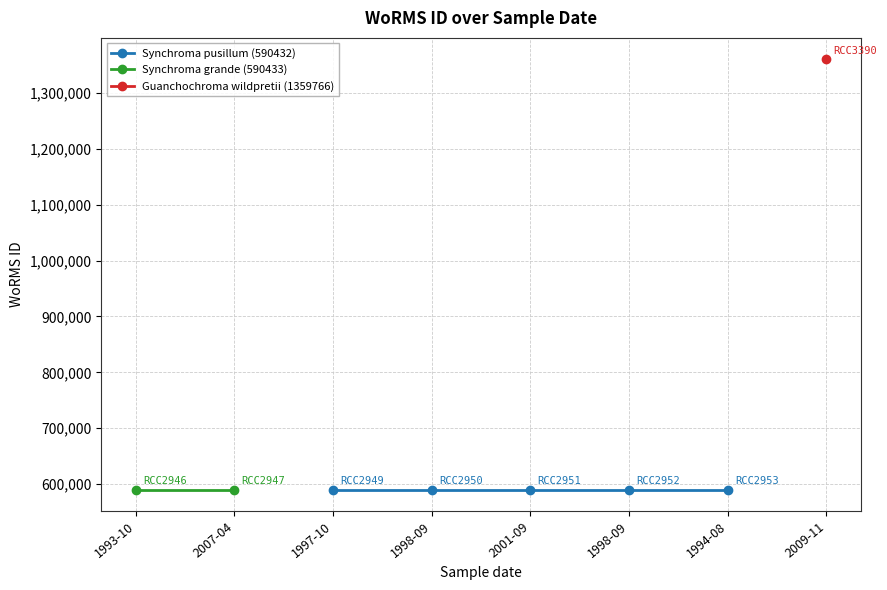

List the labels in order of value, smallest first.

1997-10, 1998-09, 2001-09, 1998-09, 1994-08, 1993-10, 2007-04, 2009-11